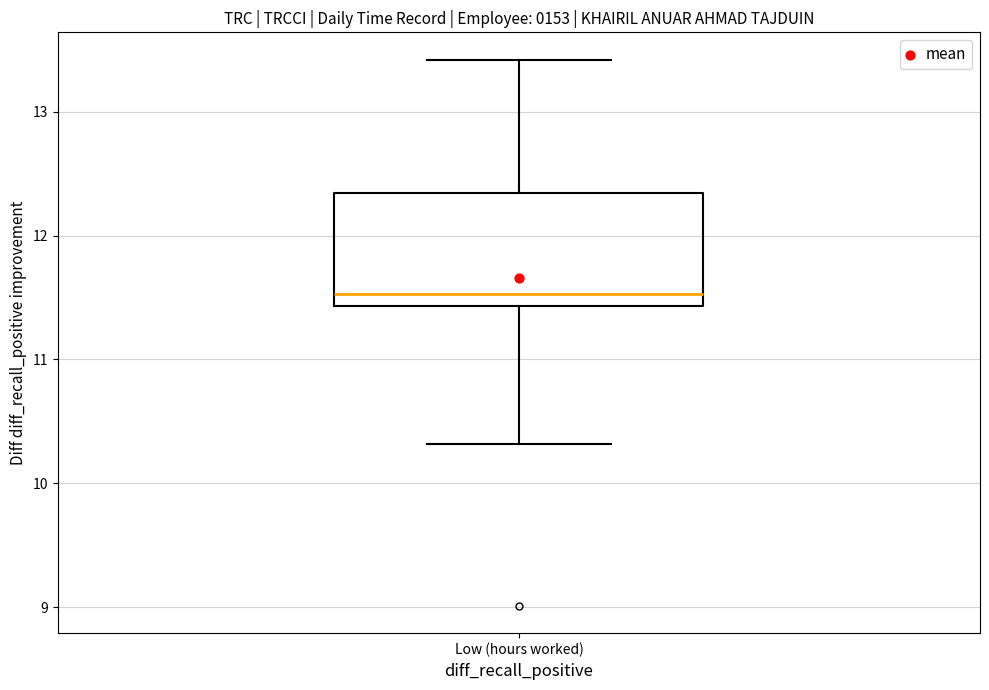

Transcribe this box plot: give where the median line is, the range the box spans, and where the two whiskers end, as read against the y-axis. The values are not printed on the chart, so give them approximately, as read against the axis.

median 11.5, box 11.4 to 12.3, whiskers 10.3 to 13.4